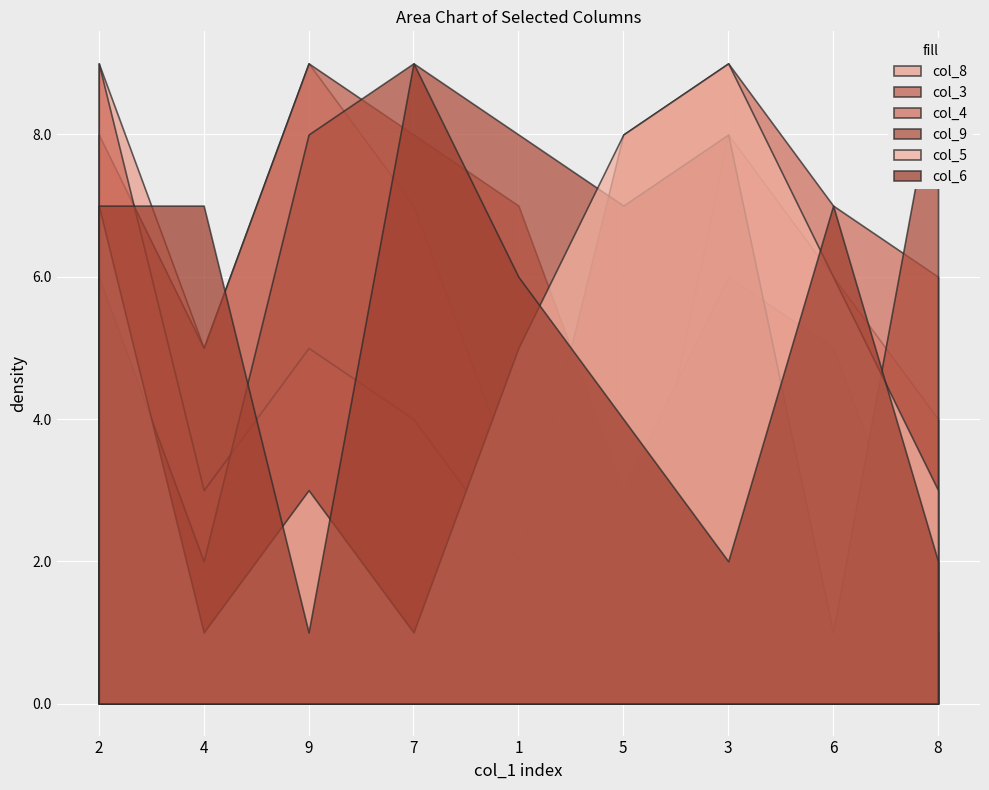

What are all the series names shown in the legend?

col_8, col_3, col_4, col_9, col_5, col_6